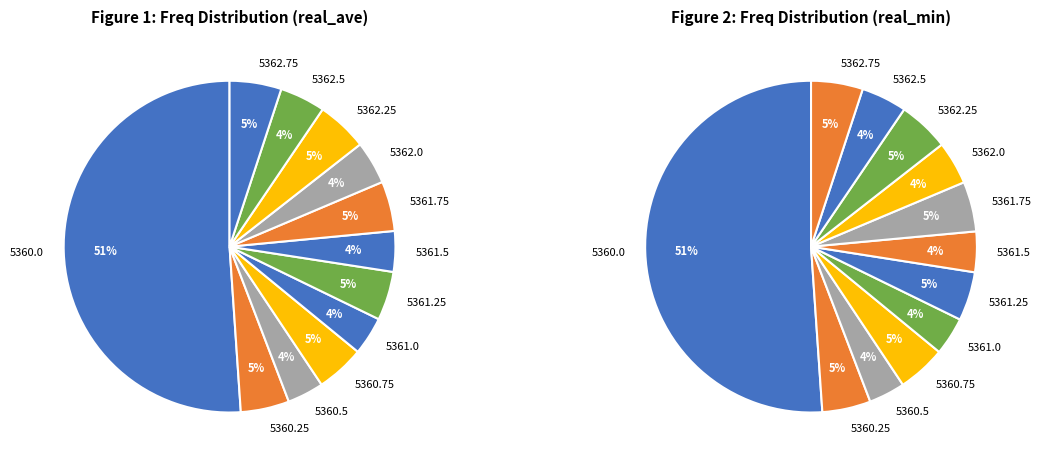

What percentage is the 5360.5 slice, to the nearest percent?

4%